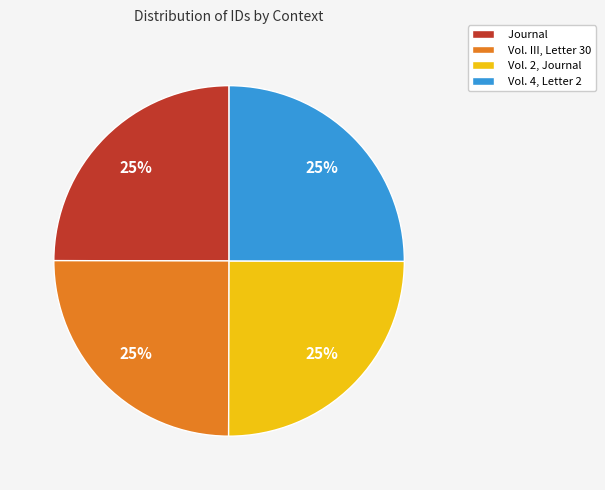

How many slices are in this pie chart?

4